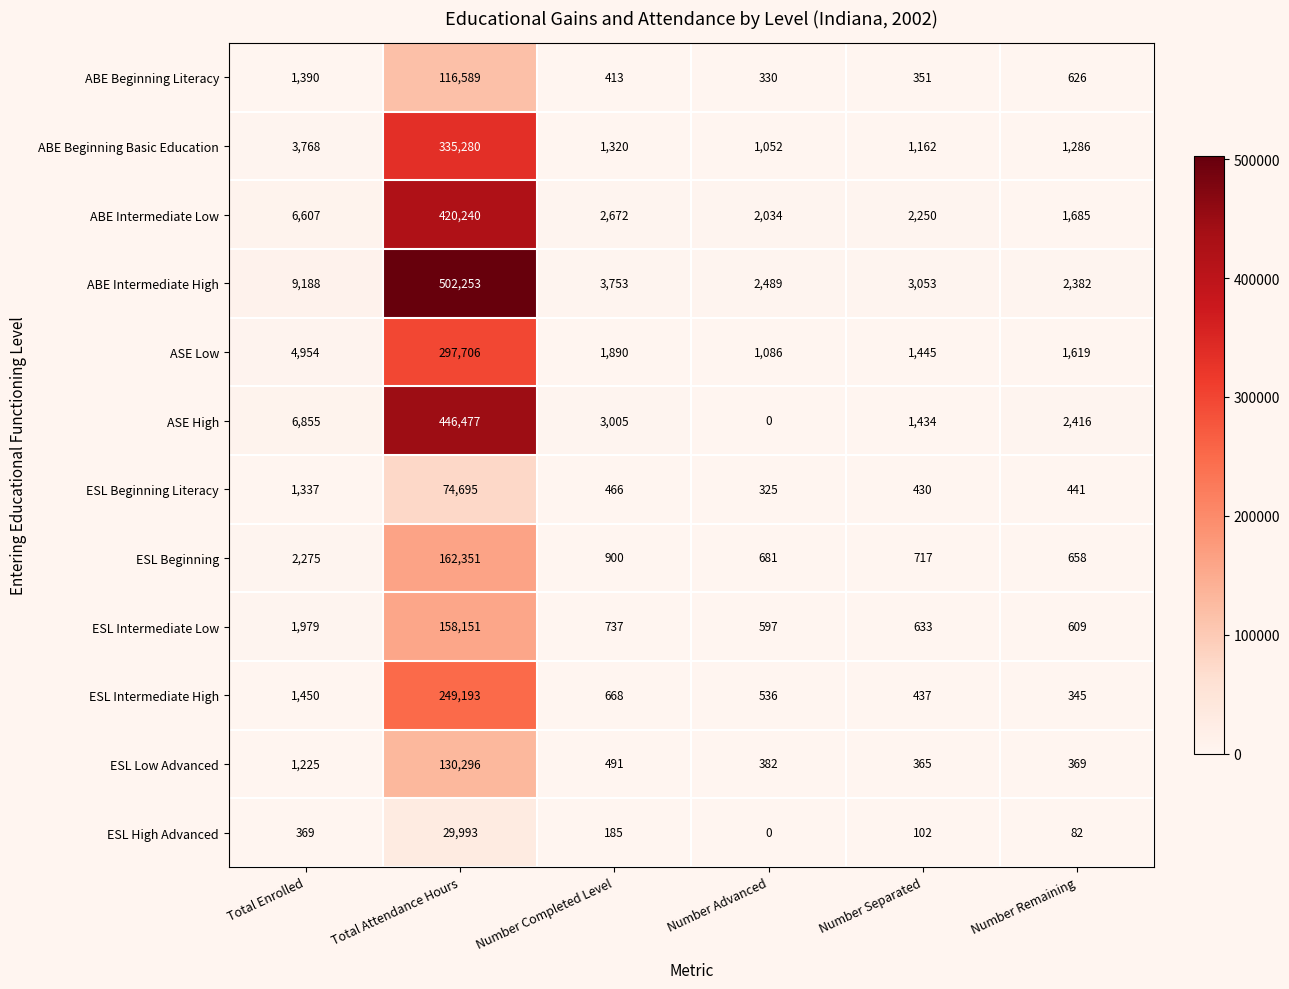

Which series has the widest spread of values?

ABE Intermediate High